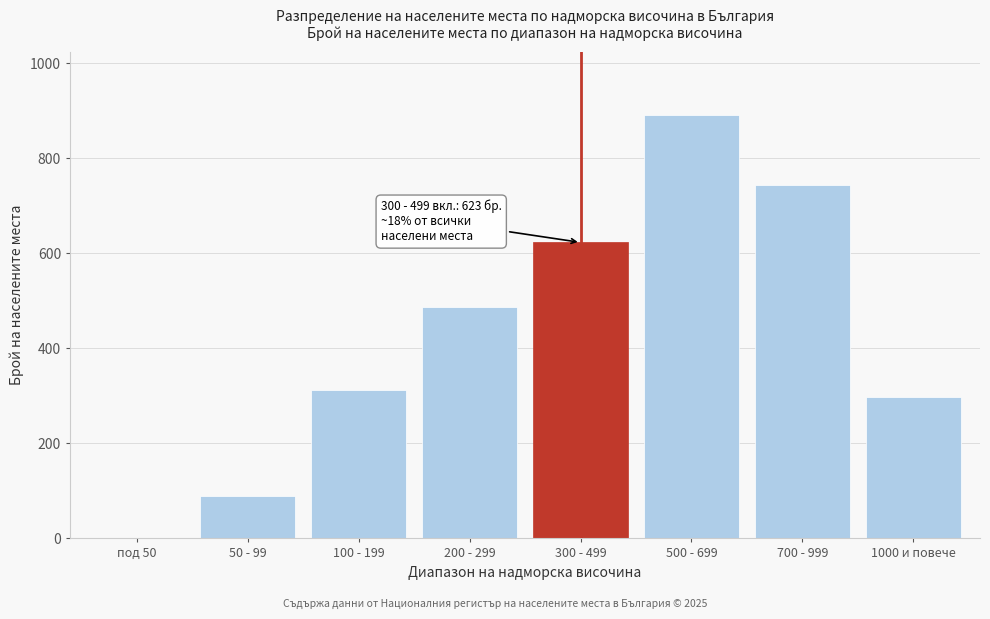

Reading right to left, extract all data points from this chart.

1000 и повече=298	700 - 999=743	500 - 699=891	300 - 499=623	200 - 299=487	100 - 199=312	50 - 99=89	под 50=0